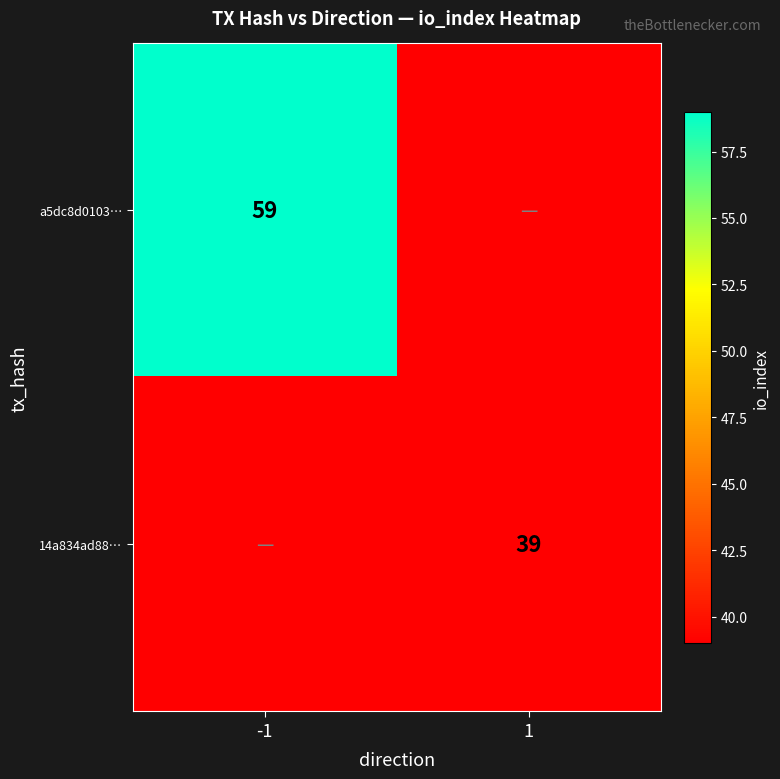

Is it true that 14a834ad88… equals 68 at 1?

False